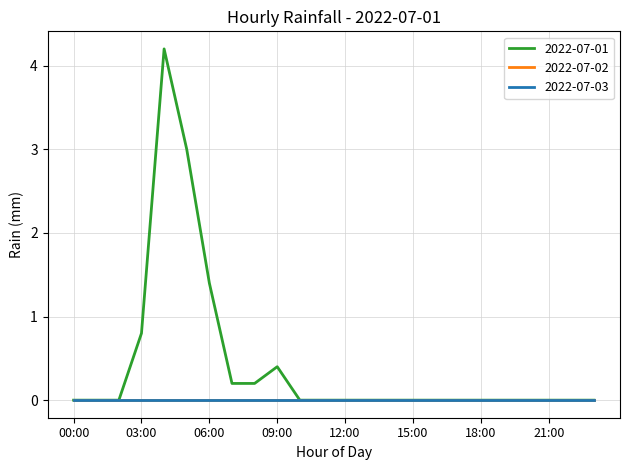

Reading left to right, list all the values displayed in this chart.

2022-07-01: 0.0	0.0	0.0	0.8	4.2	3.0	1.4	0.2	0.2	0.4	0.0	0.0	0.0	0.0	0.0	0.0	0.0	0.0	0.0	0.0	0.0	0.0	0.0	0.0
2022-07-02: 0.0	0.0	0.0	0.0	0.0	0.0	0.0	0.0	0.0	0.0	0.0	0.0	0.0	0.0	0.0	0.0	0.0	0.0	0.0	0.0	0.0	0.0	0.0	0.0
2022-07-03: 0.0	0.0	0.0	0.0	0.0	0.0	0.0	0.0	0.0	0.0	0.0	0.0	0.0	0.0	0.0	0.0	0.0	0.0	0.0	0.0	0.0	0.0	0.0	0.0